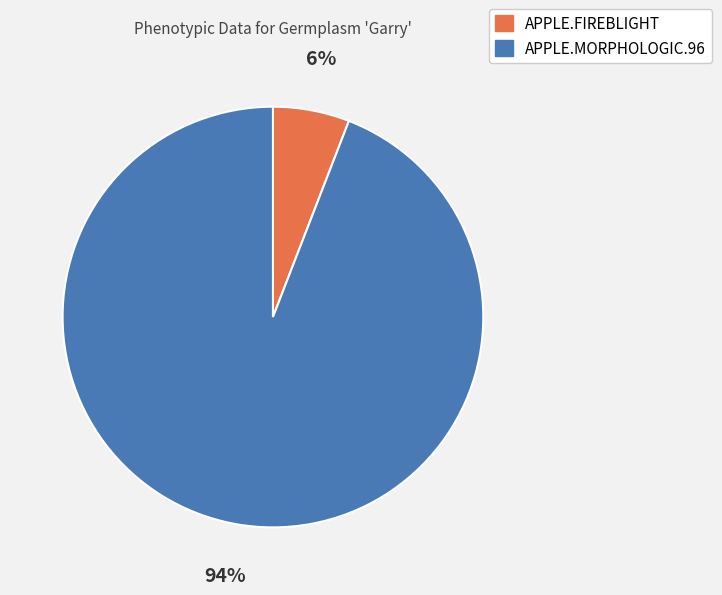

Is the sum of APPLE.MORPHOLOGIC.96 and APPLE.FIREBLIGHT greater than half?

Yes